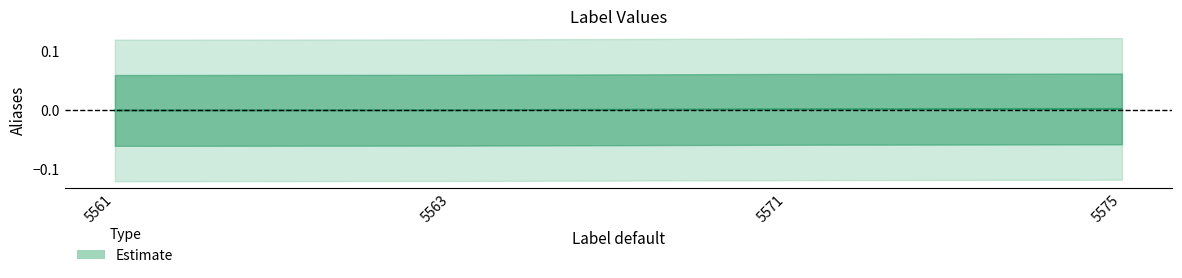

Is it true that the value at 5563 is -0.0?

True